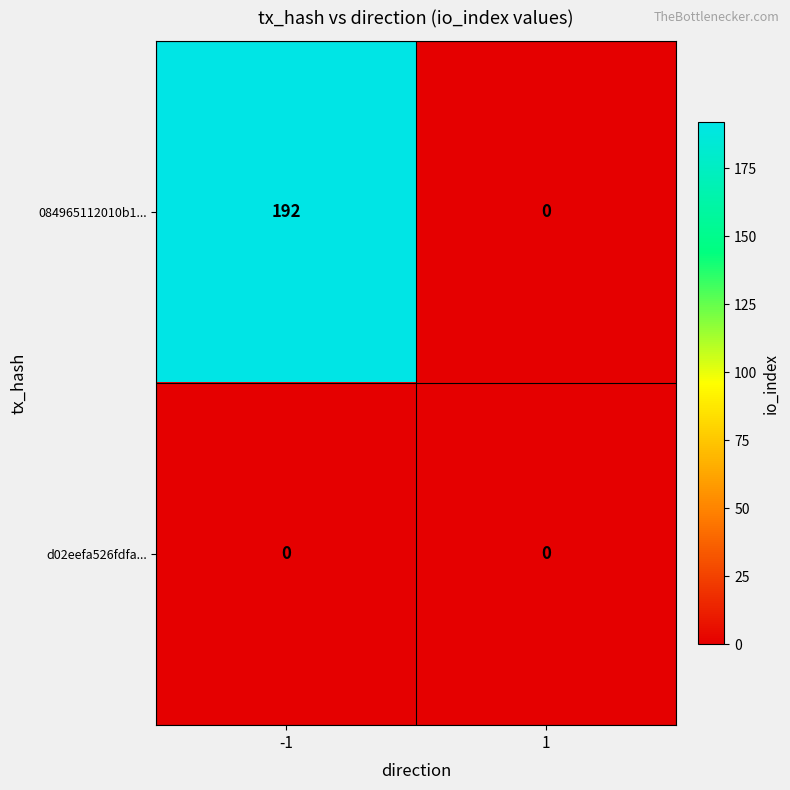

The value of 084965112010b1... at 1 is 84. True or false?

False